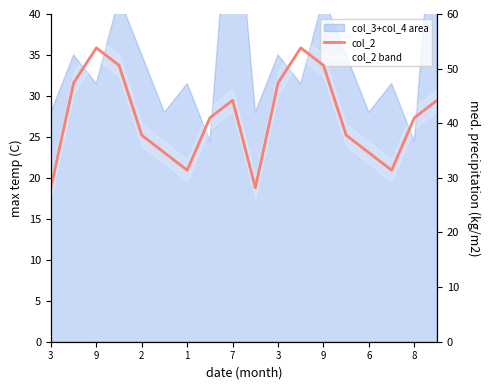

What is the minimum value shown in the chart?

28.2